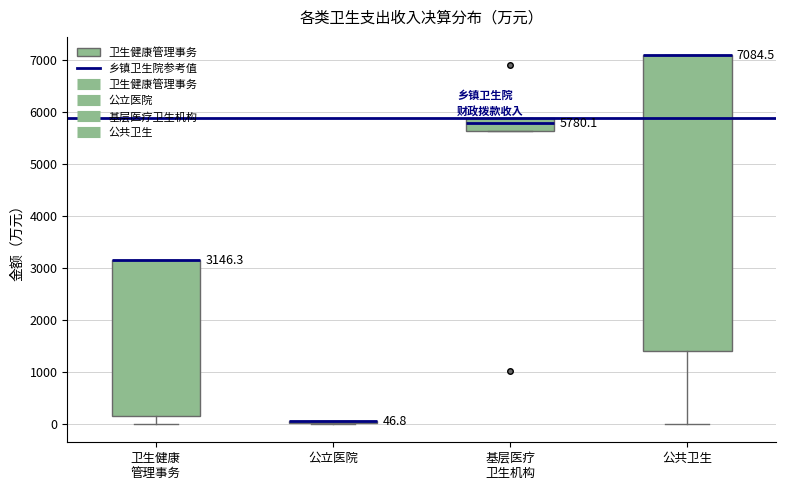

Comparing the boxes themselves (not the whiskers), which one is the tallest?

公共卫生